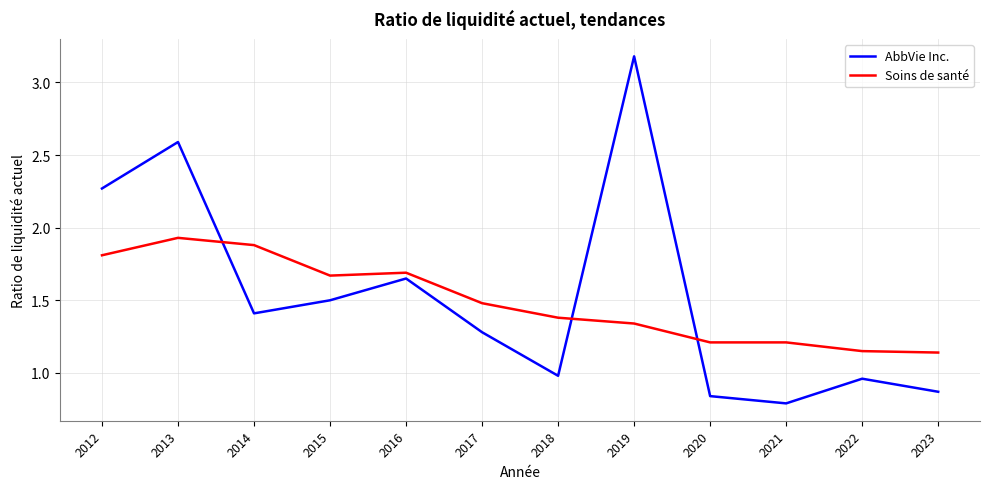

Which series has the largest total across all categories?

AbbVie Inc.